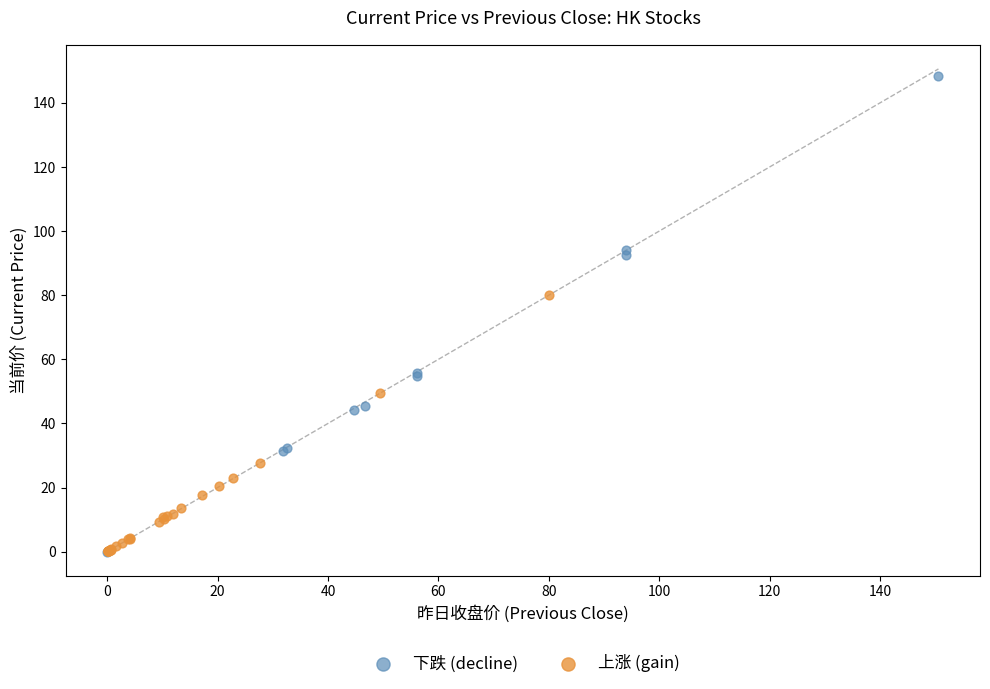

Which series reaches the maximum Y coordinate?

下跌 (decline)